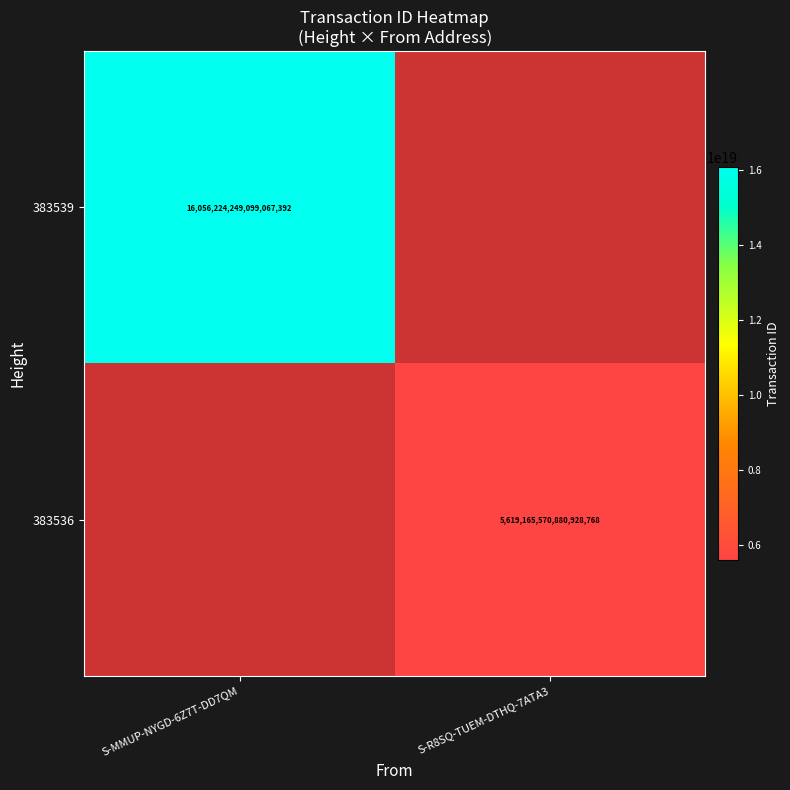

The value of 383536 at S-R8SQ-TUEM-DTHQ-7ATA3 is 7993825302046130176. True or false?

False